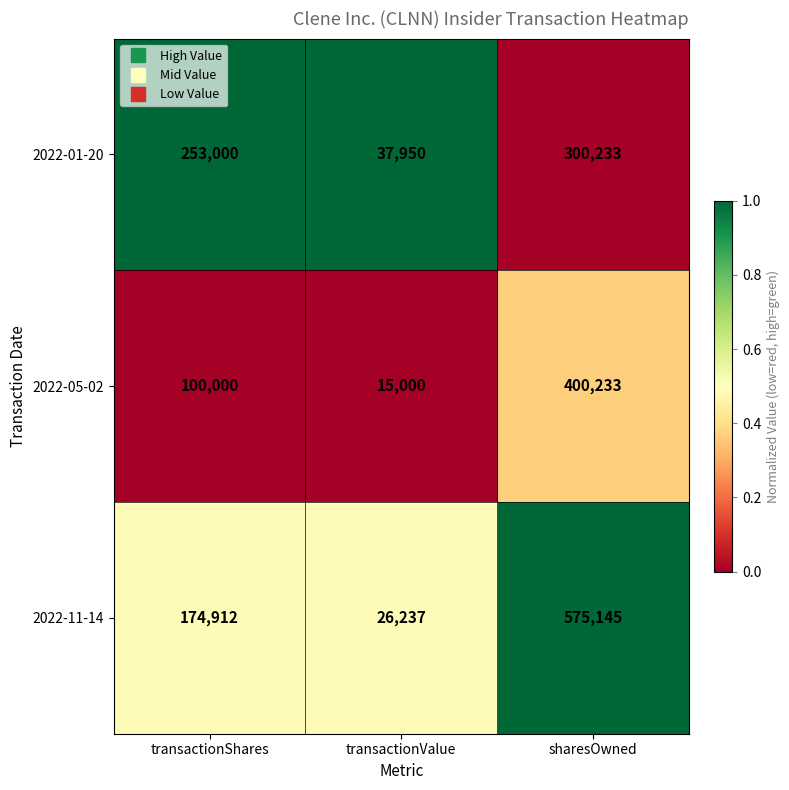

Between transactionShares and transactionValue, which series saw the biggest shift?

2022-01-20